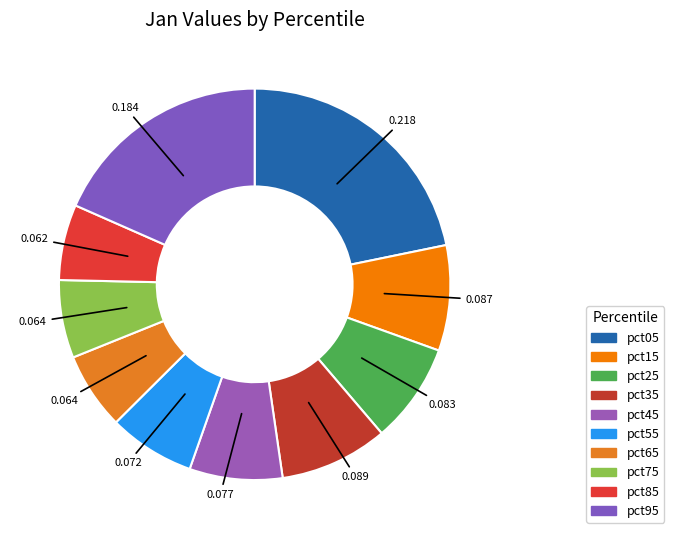

Which slice is the largest?

pct05